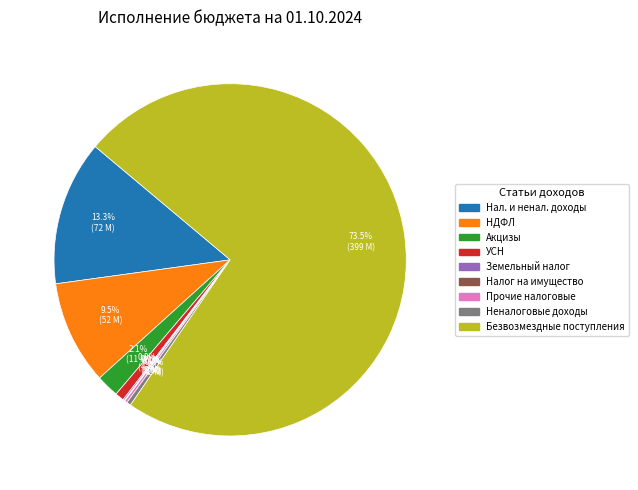

Does any single category account for the majority?

Yes